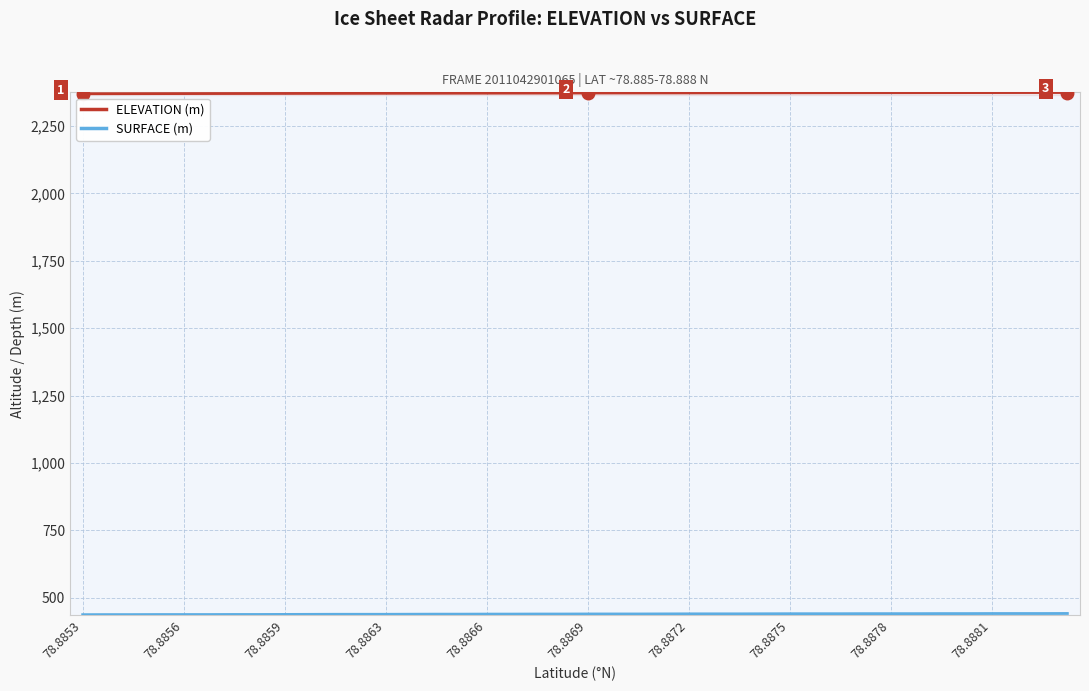

What is the minimum value shown in the chart?

437.9